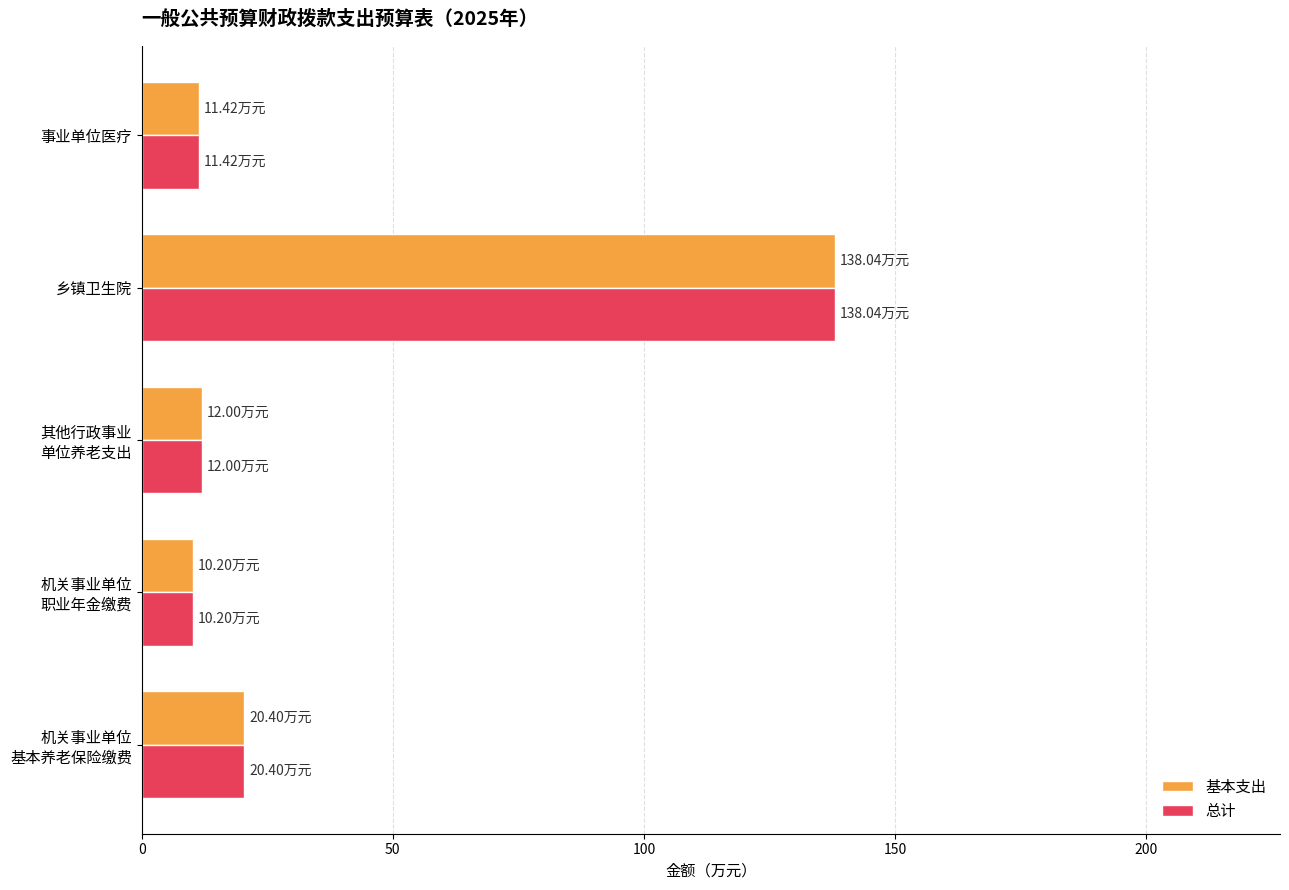

Which category has the highest value across all series?

乡镇卫生院